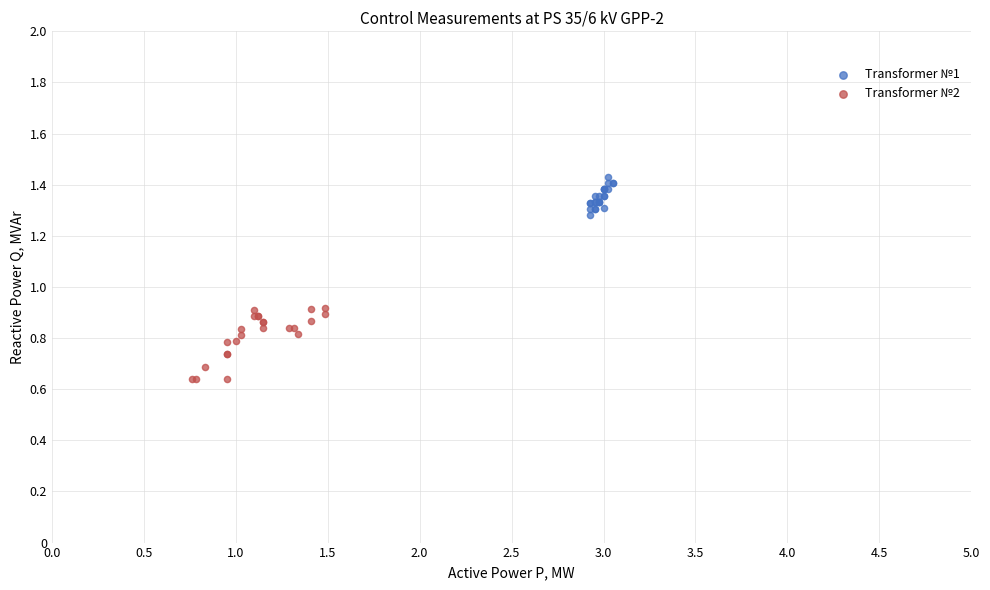

Which series reaches the maximum Y coordinate?

Transformer №1